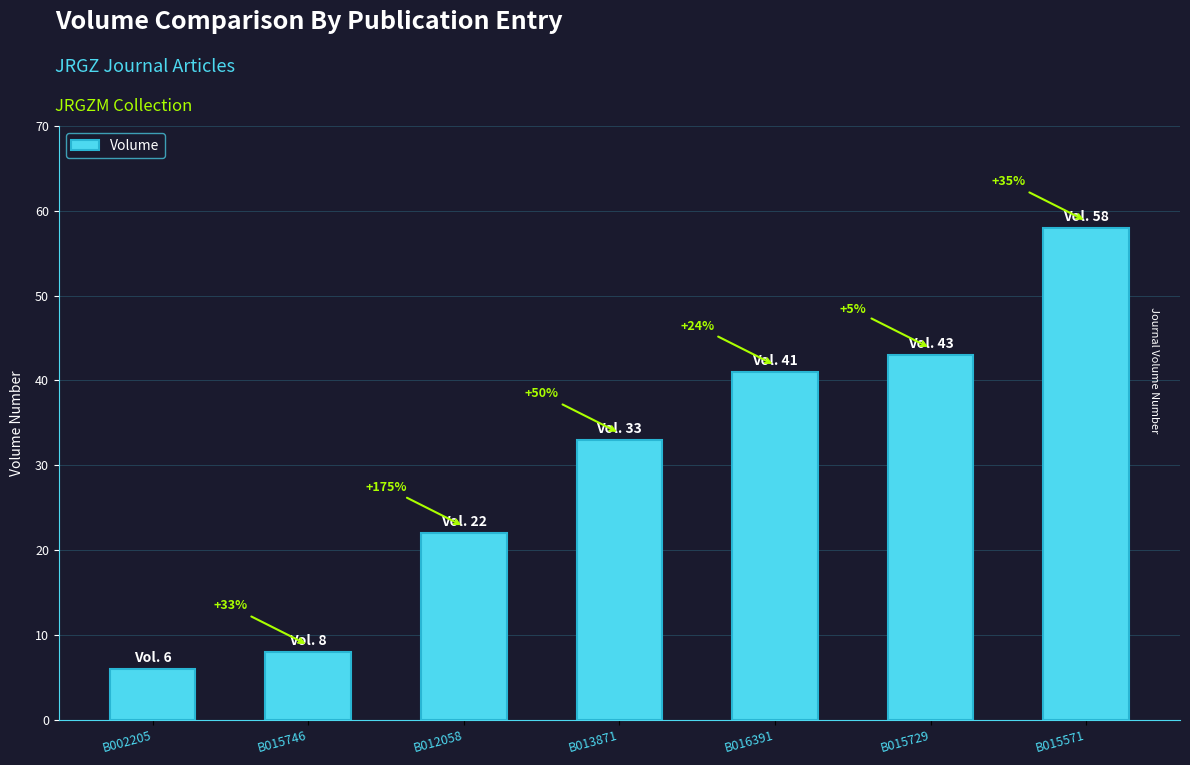

Are the bars horizontal?

No